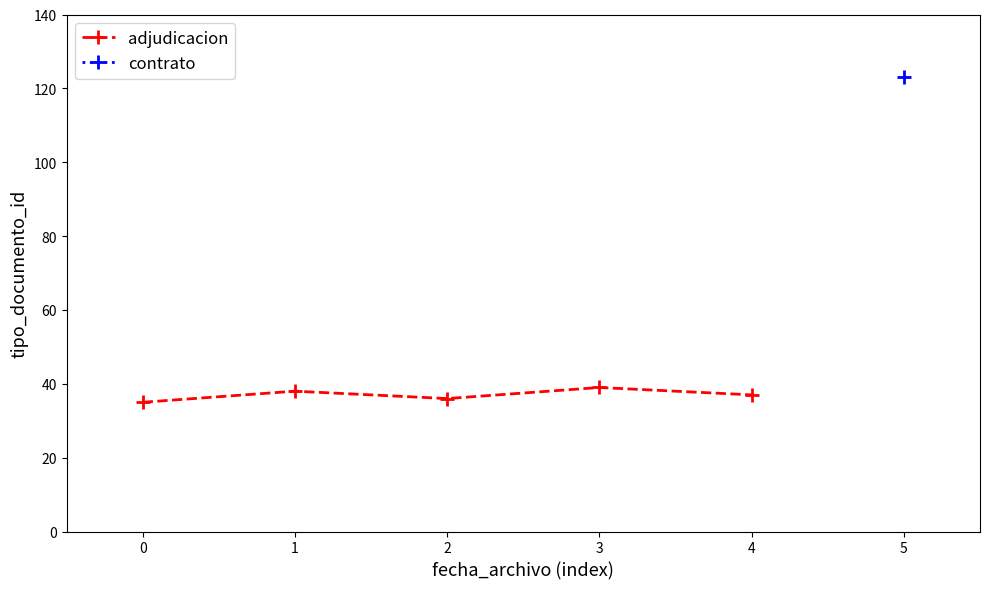

What is the maximum value for adjudicacion?

39